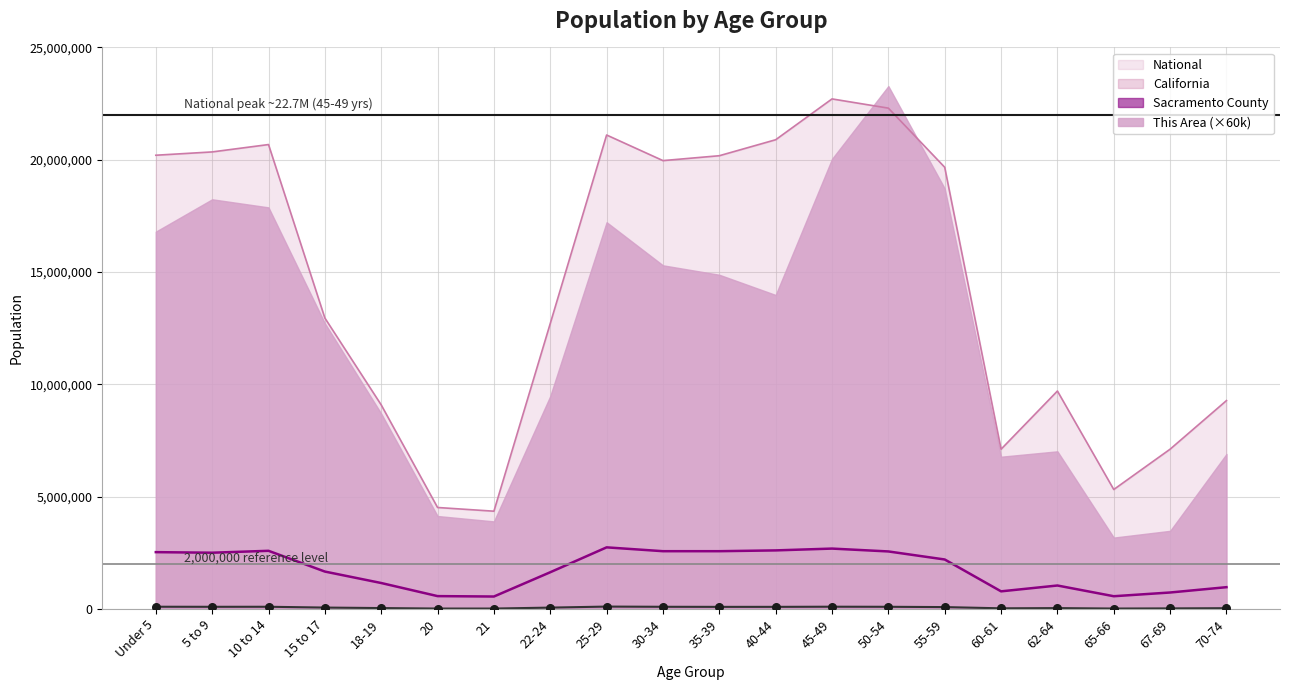

Is the value of California at 22-24 greater than the value of Sacramento County at 20?

Yes